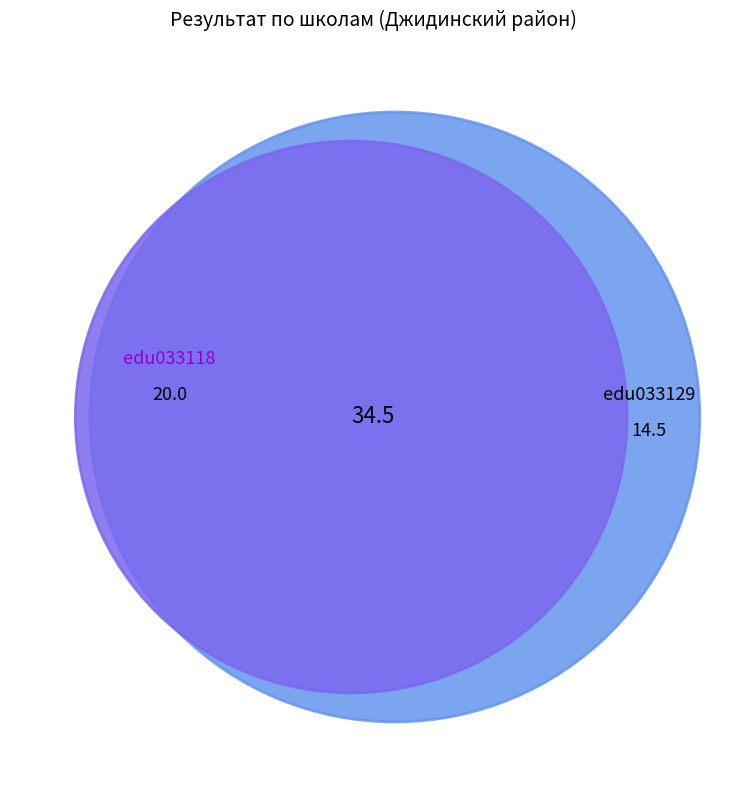

Which slice is the largest?

edu033118